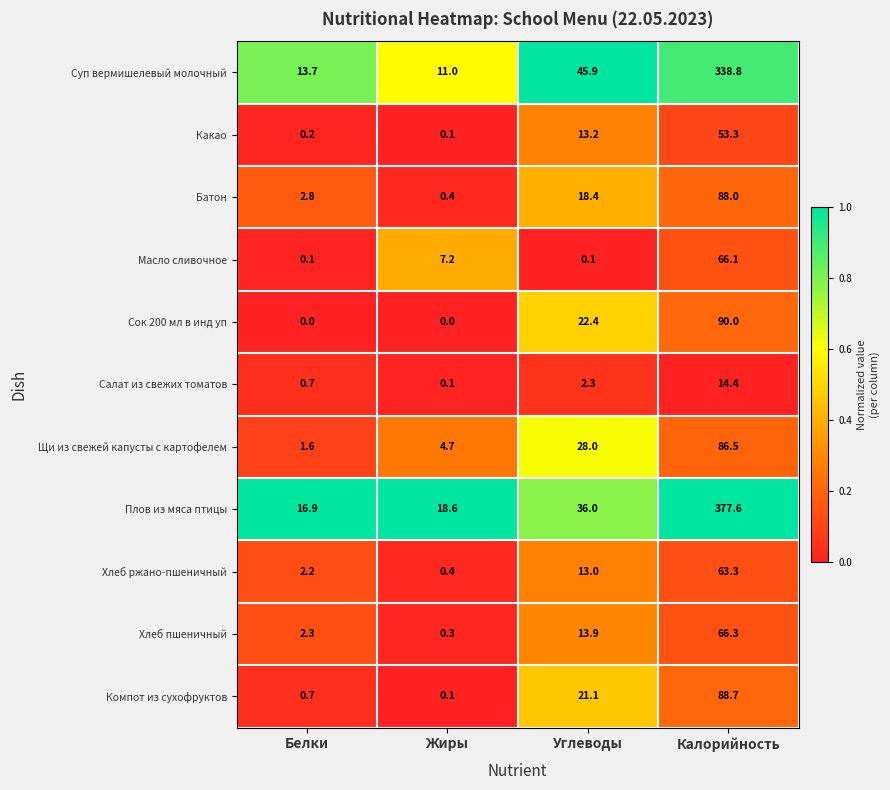

Is it true that Хлеб ржано-пшеничный equals 2.2 at Белки?

True